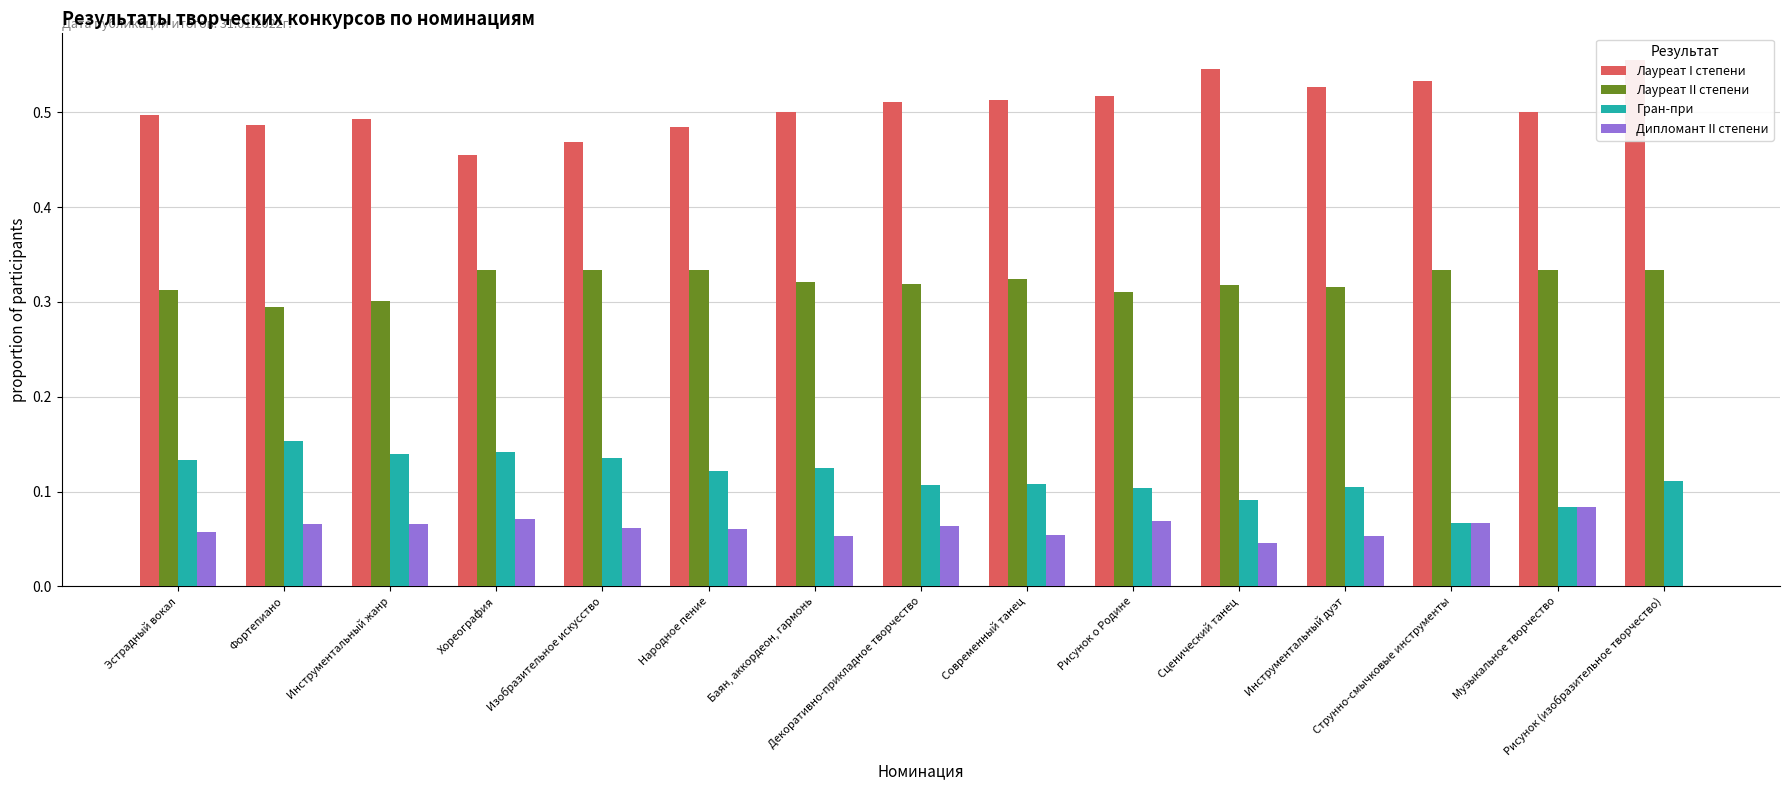

What is the difference between the highest and lowest values at Современный танец?

0.5